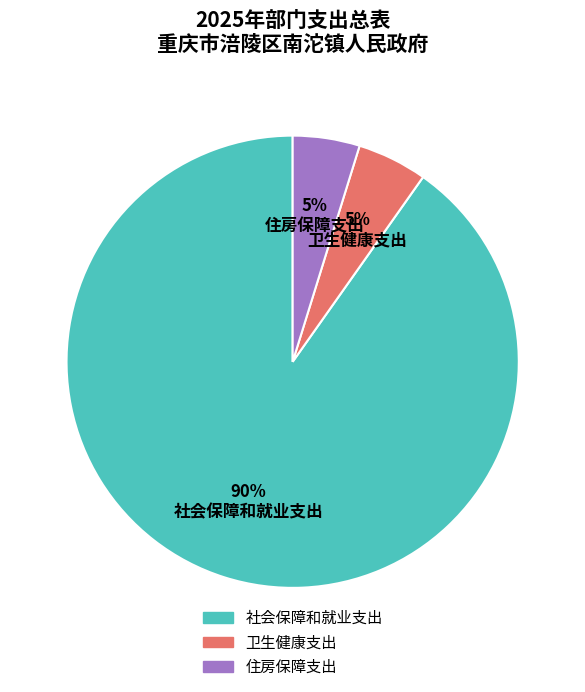

Is the sum of 卫生健康支出 and 社会保障和就业支出 greater than half?

Yes